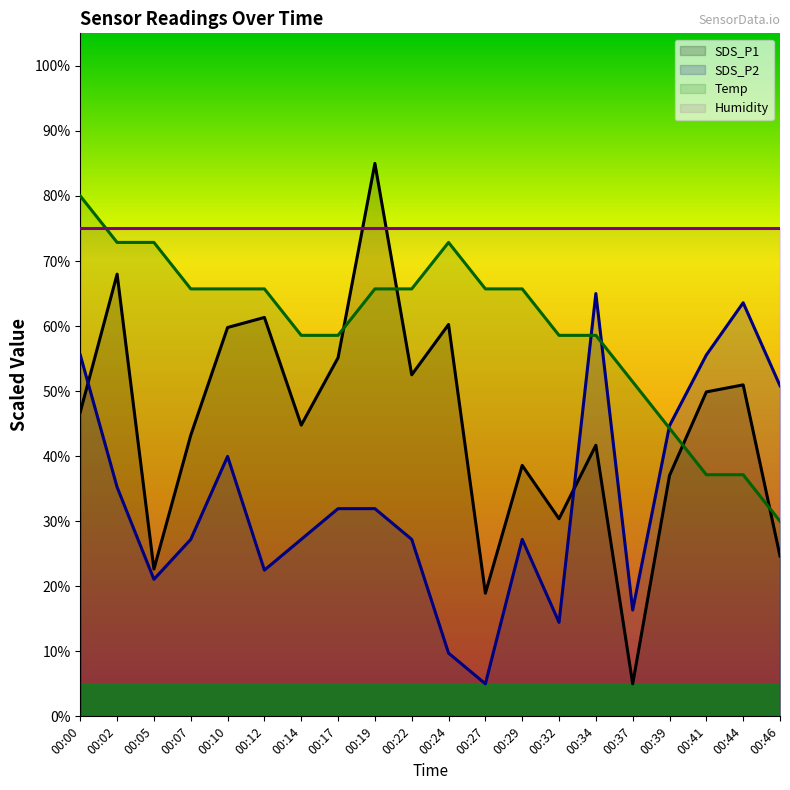

Where is the first local maximum for SDS_P2?

00:10